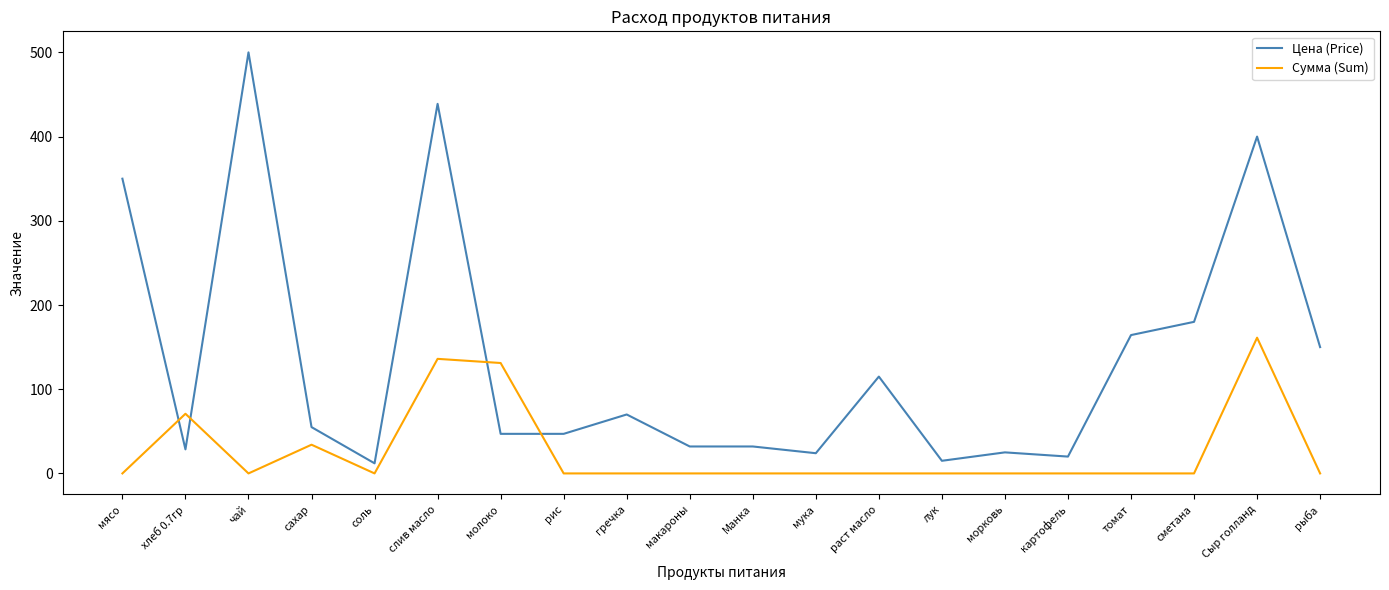

What is the difference between the highest and lowest values at морковь?

25.0